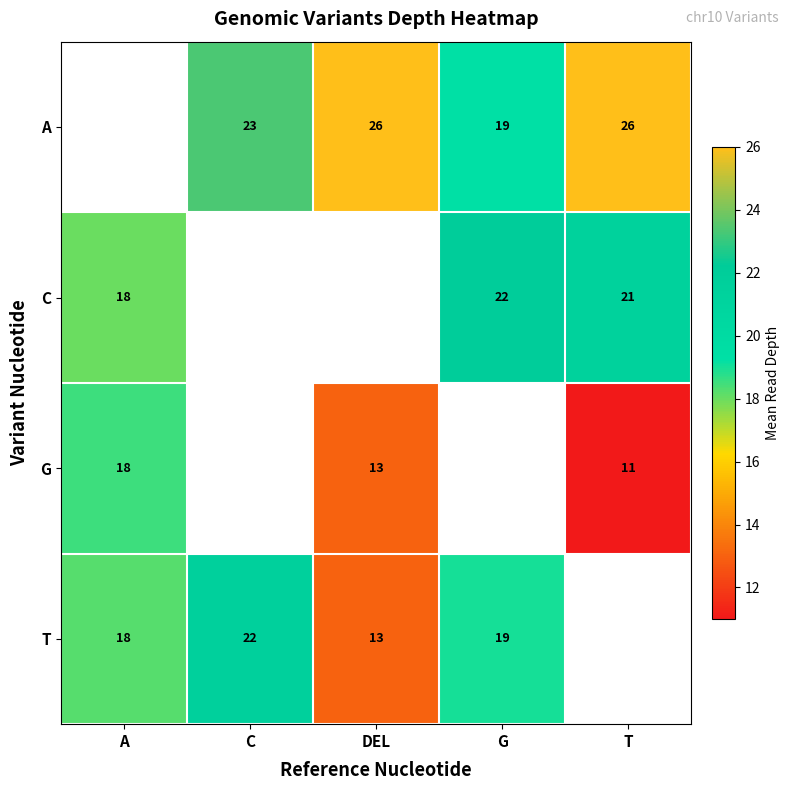

Is the value of C at A greater than the value of A at C?

No